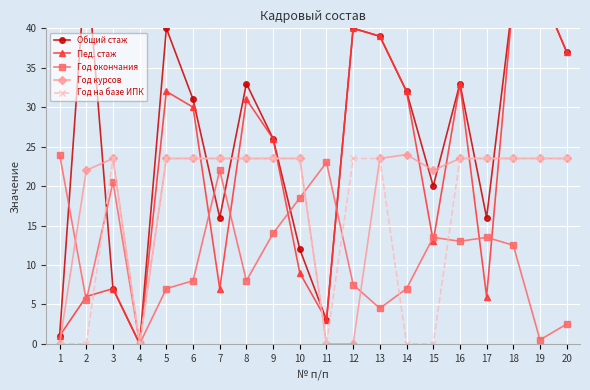

Reading left to right, transcribe all the data shown in this chart.

Общий стаж: 1=1.0	2=49.0	3=7.0	4=0.0	5=40.0	6=31.0	7=16.0	8=33.0	9=26.0	10=12.0	11=3.0	12=40.0	13=39.0	14=32.0	15=20.0	16=33.0	17=16.0	18=44.0	19=45.0	20=37.0
Пед. стаж: 1=1.0	2=6.0	3=7.0	4=0.0	5=32.0	6=30.0	7=7.0	8=31.0	9=26.0	10=9.0	11=3.0	12=40.0	13=39.0	14=32.0	15=13.0	16=33.0	17=6.0	18=44.0	19=45.0	20=37.0
Год окончания: 1=24.0	2=5.5	3=20.5	4=0.0	5=7.0	6=8.0	7=22.0	8=8.0	9=14.0	10=18.5	11=23.0	12=7.5	13=4.5	14=7.0	15=13.5	16=13.0	17=13.5	18=12.5	19=0.5	20=2.5
Год курсов: 1=0.0	2=22.0	3=23.5	4=0.0	5=23.5	6=23.5	7=23.5	8=23.5	9=23.5	10=23.5	11=0.0	12=0.0	13=23.5	14=24.0	15=22.0	16=23.5	17=23.5	18=23.5	19=23.5	20=23.5
Год на базе ИПК: 1=0.0	2=0.0	3=23.5	4=0.0	5=23.5	6=23.5	7=23.5	8=23.5	9=23.5	10=23.5	11=0.0	12=23.5	13=23.5	14=0.0	15=0.0	16=23.5	17=23.5	18=23.5	19=23.5	20=23.5